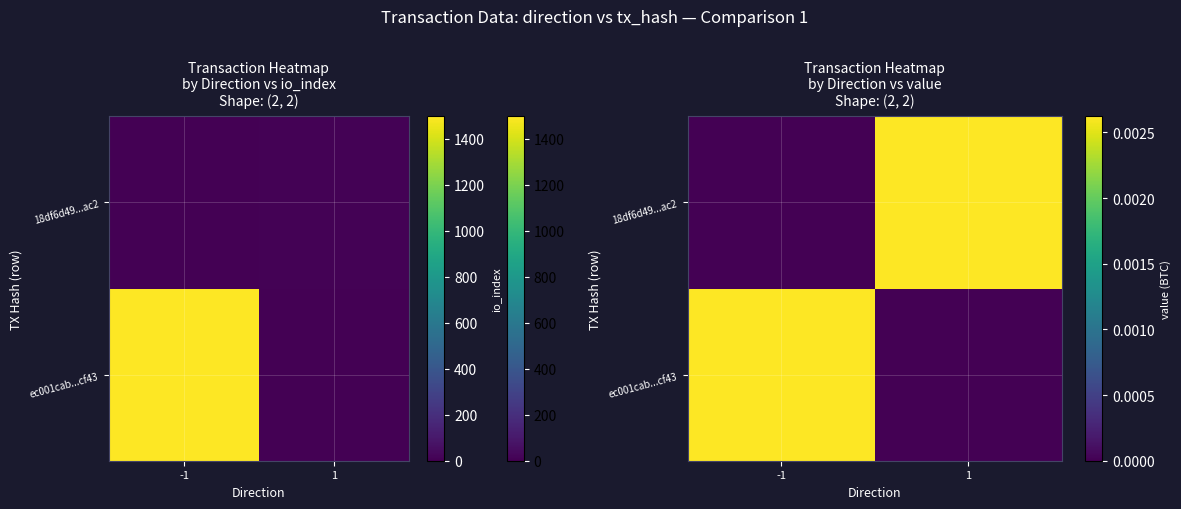

The 18df6d49...ac2 series shows -0.0 at -1. True or false?

False